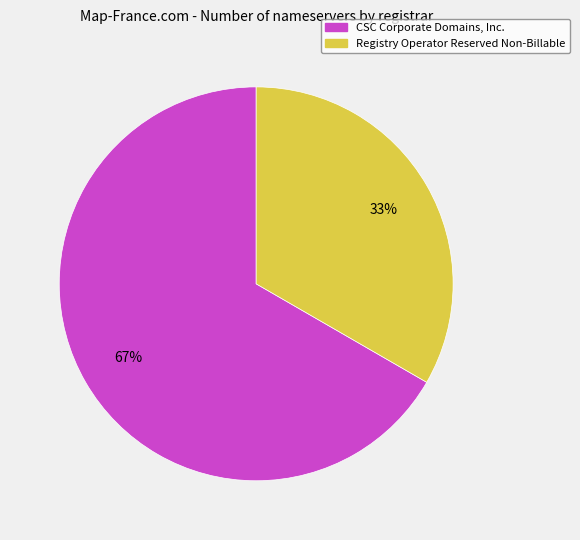

To the nearest percent, what is the average slice percentage?

50%